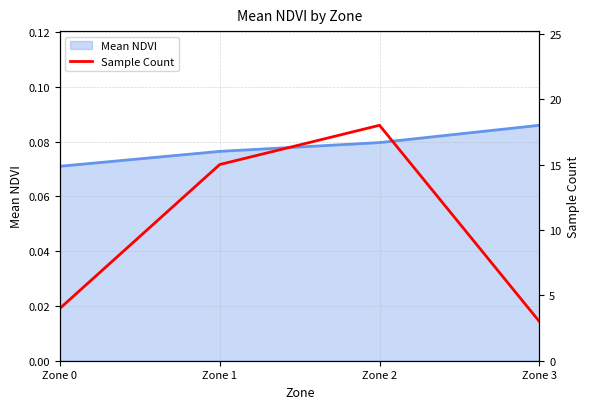

The chart shows a value of 15 at Zone 1. True or false?

True